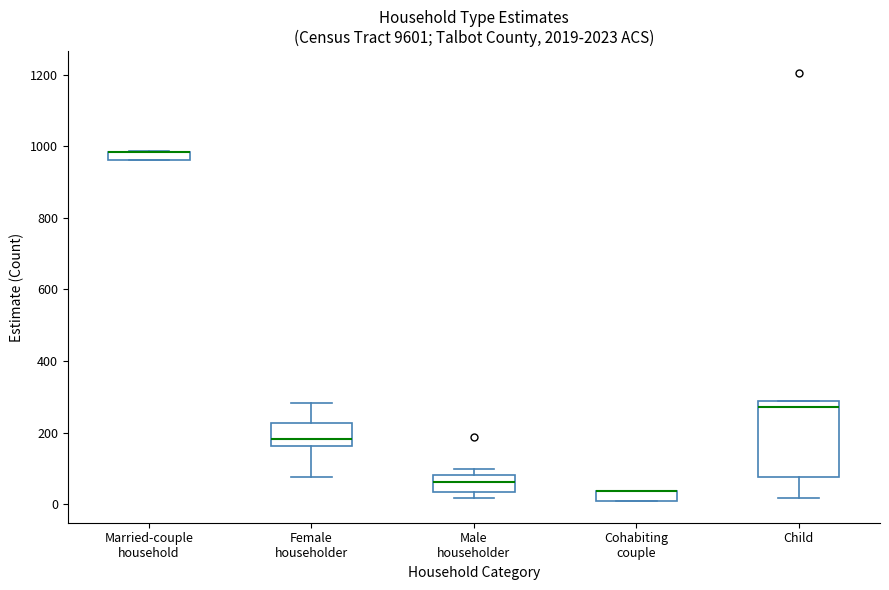

Where is the upper edge of the box for Female householder on the y-axis? The values are not printed on the chart, so give them approximately, as read against the axis.

220